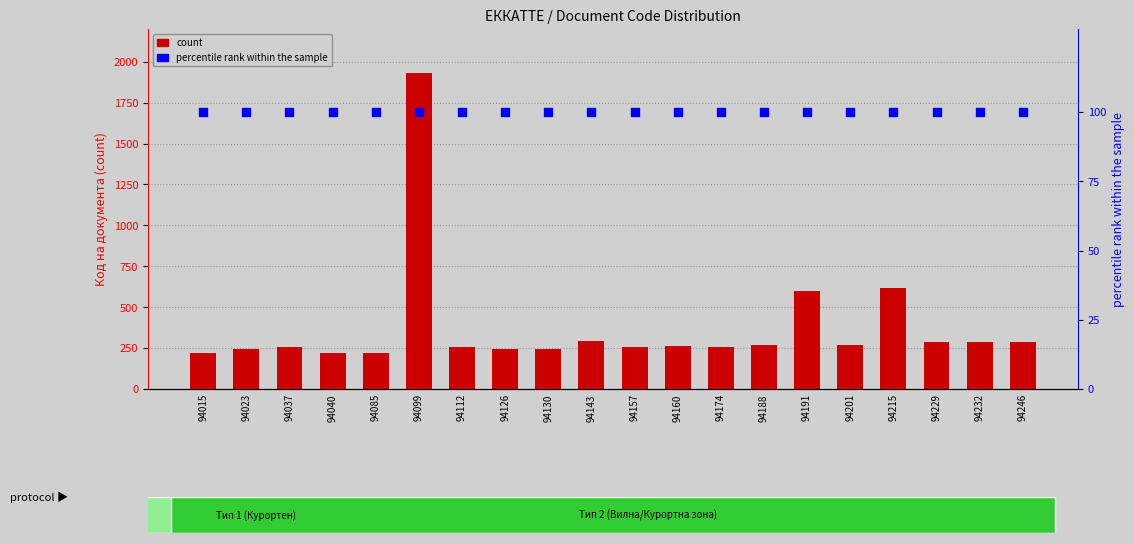

What are all the series names shown in the legend?

count, percentile rank within the sample